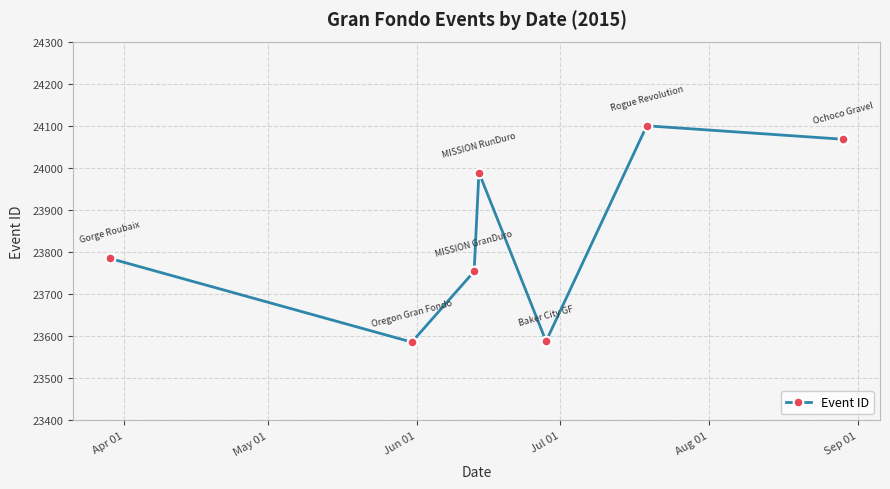

How many interior local valleys (lower than both neighbors) does the data have?

2